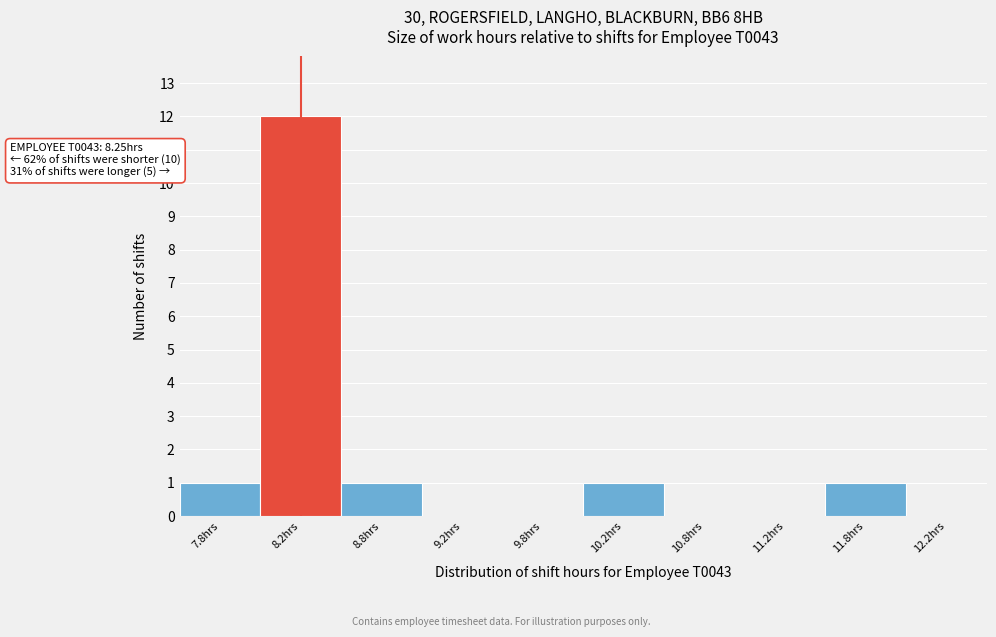

Which range on the x-axis has the tallest bar?

8.0 to 8.5